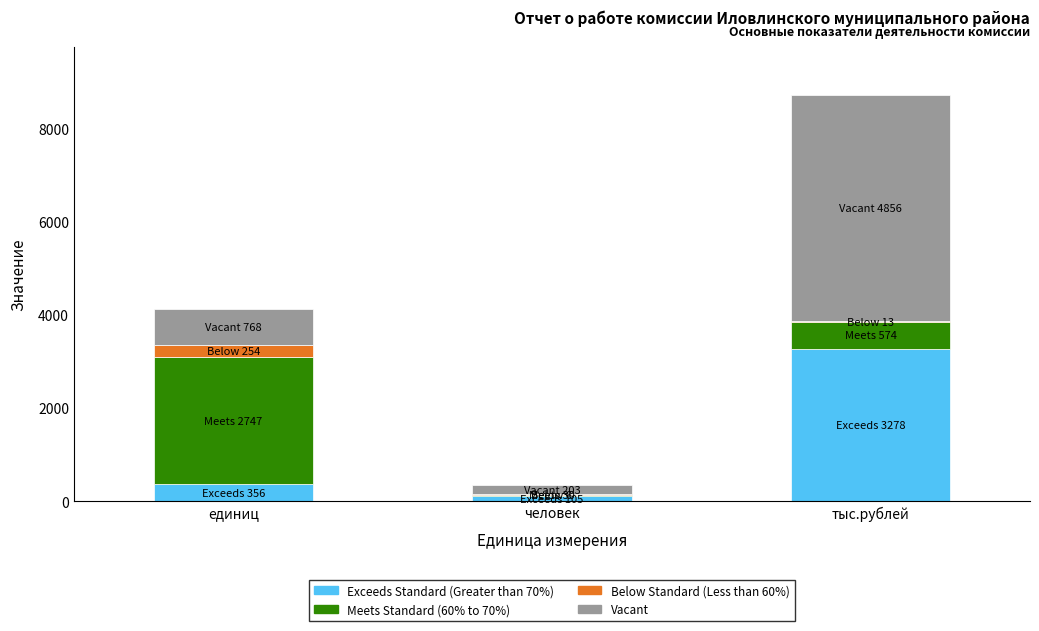

Which category has the highest value in the Exceeds Standard (Greater than 70%) series?

тыс.рублей